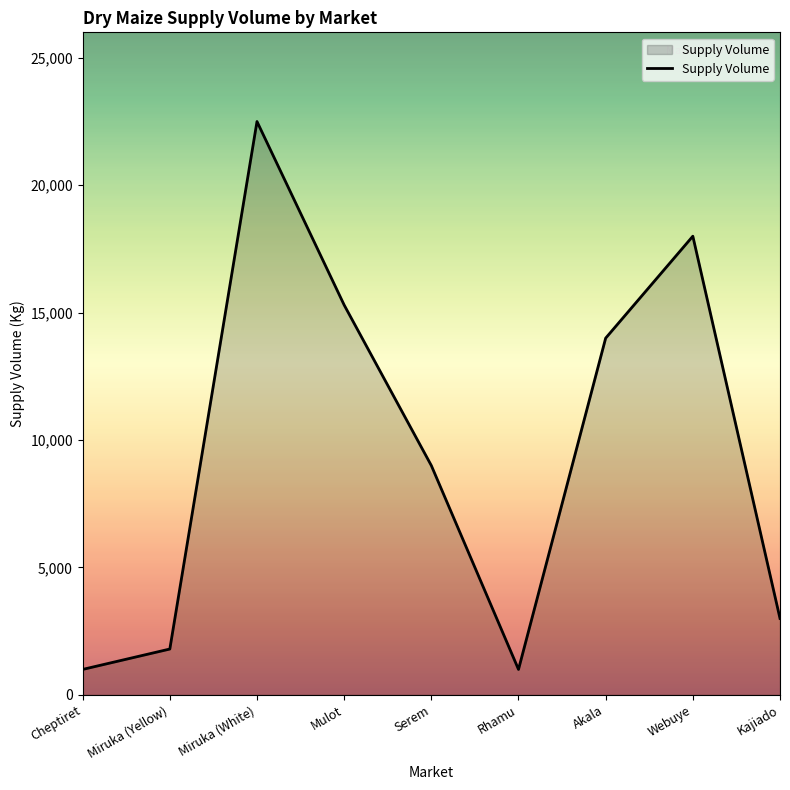

Reading left to right, transcribe all the data shown in this chart.

Cheptiret=1000	Miruka (Yellow)=1800	Miruka (White)=22500	Mulot=15300	Serem=9000	Rhamu=1000	Akala=14000	Webuye=18000	Kajiado=3000